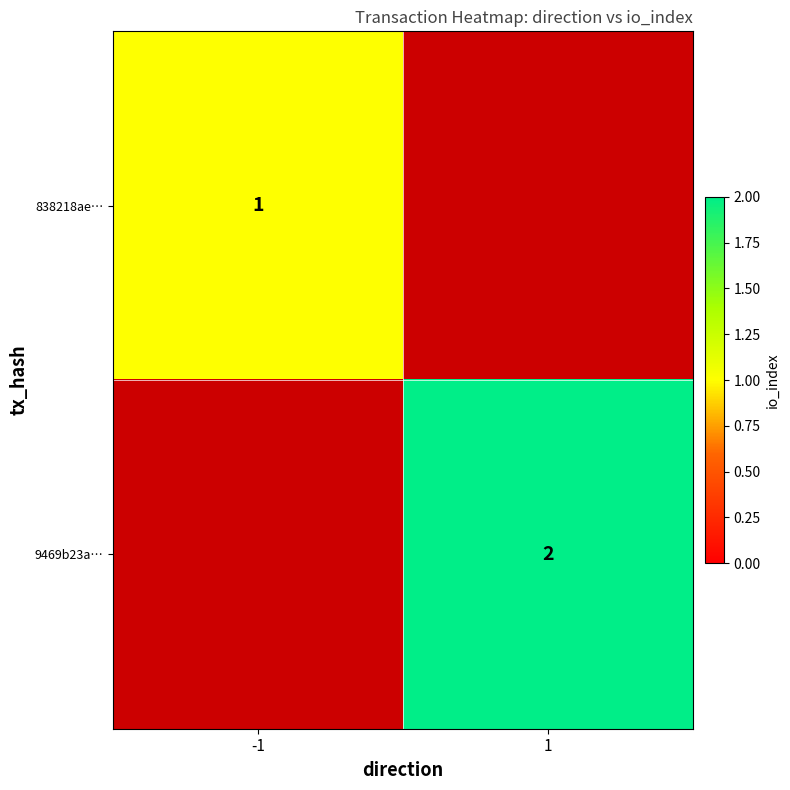

Is it true that 838218ae… equals 1 at -1?

True